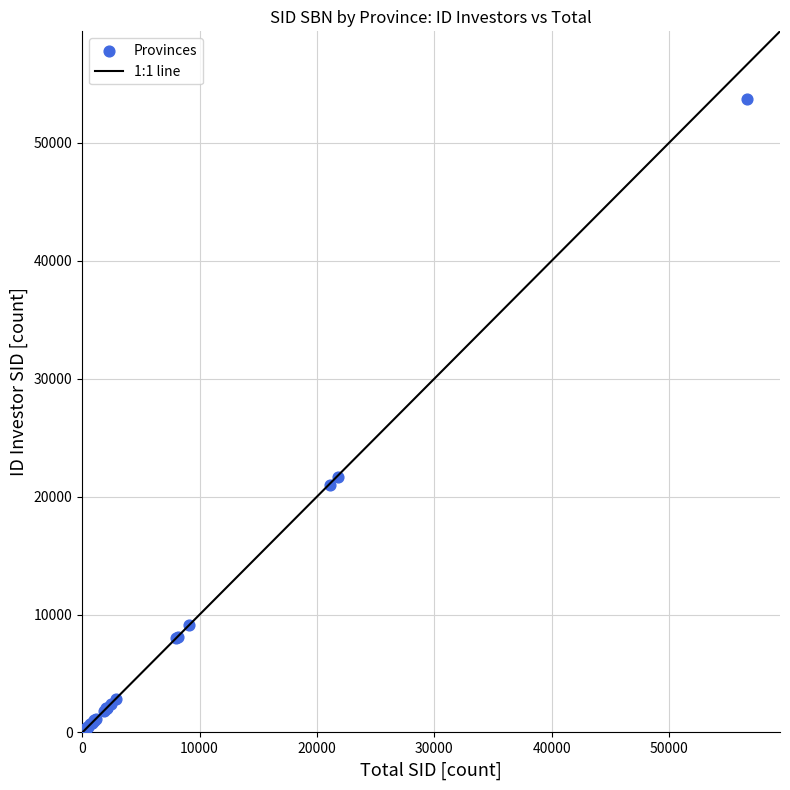

What Y value in the scatter plot is closest to 26871?

21699